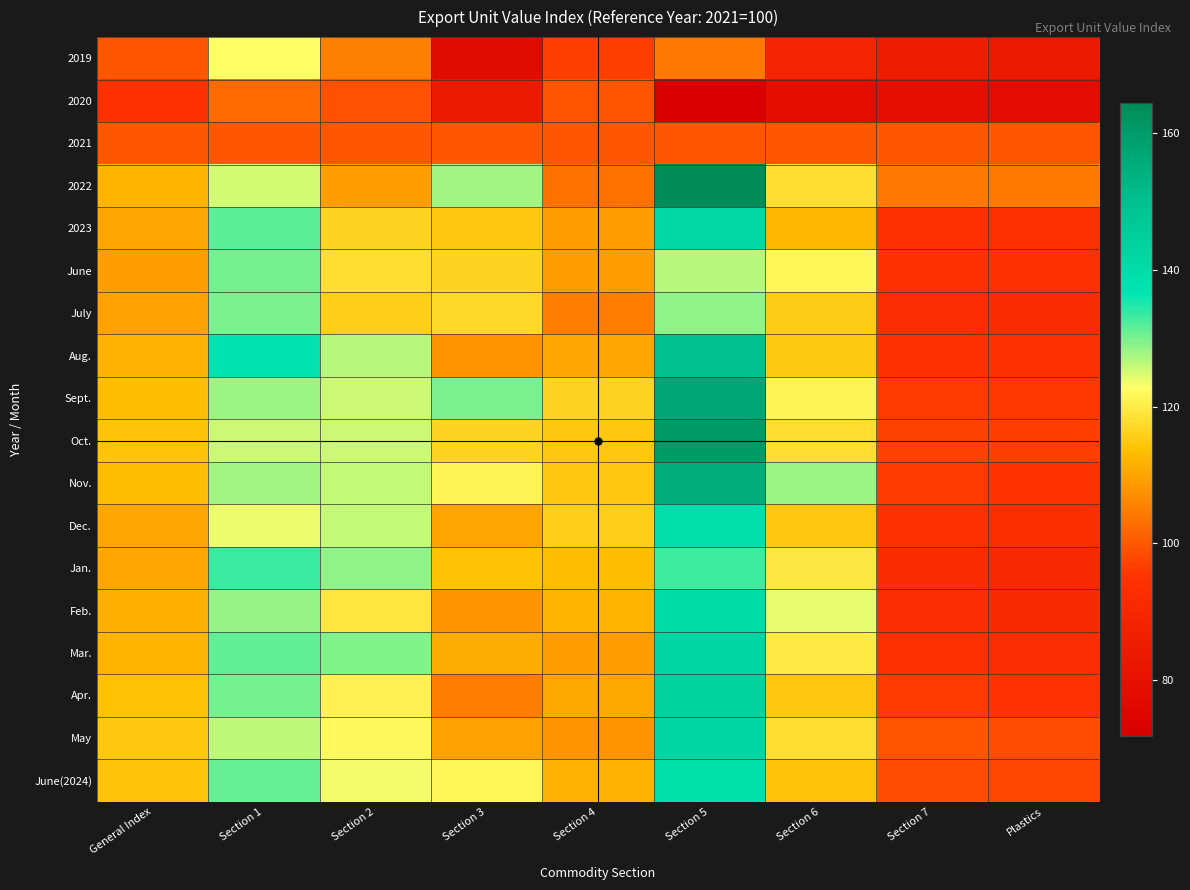

Which has a higher value, Plastics or Section 7?

Section 7